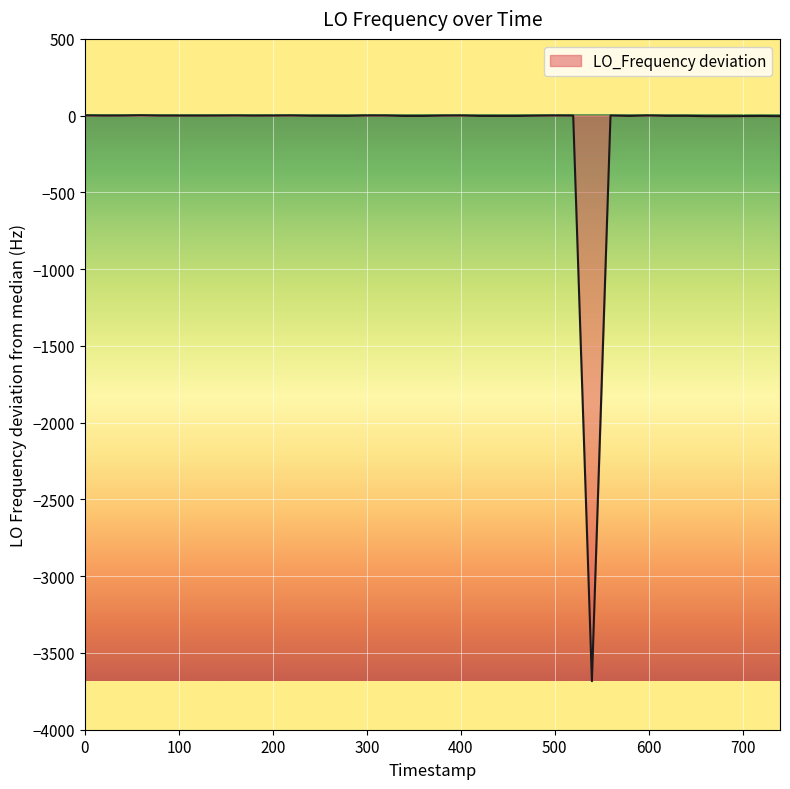

How many series are shown in this chart?

1